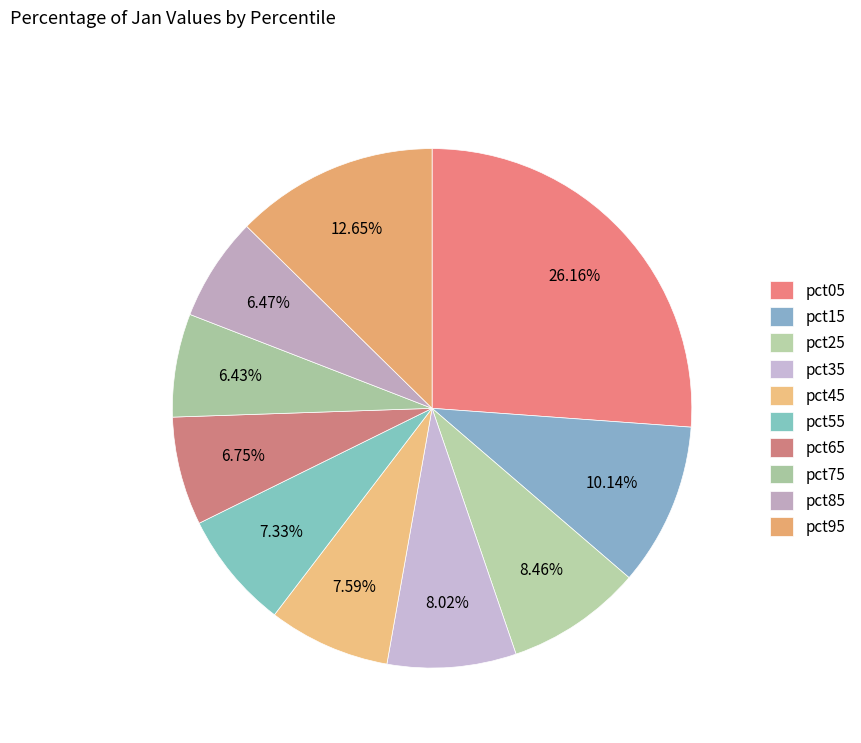

To the nearest percent, what is the difference between the largest and smallest slice percentages?

20%